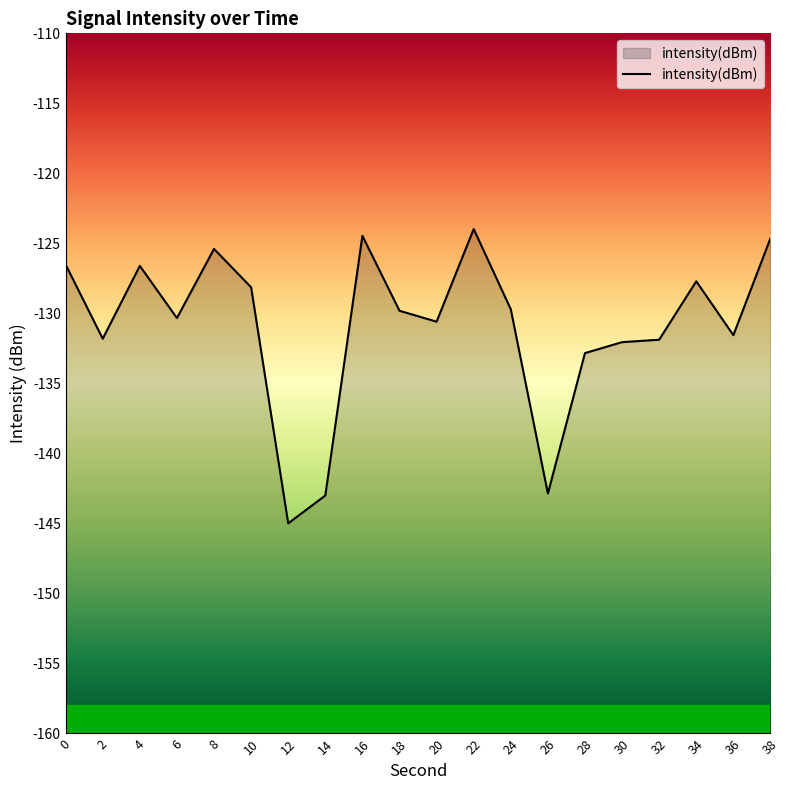

What is the sum of all values?

-2618.9